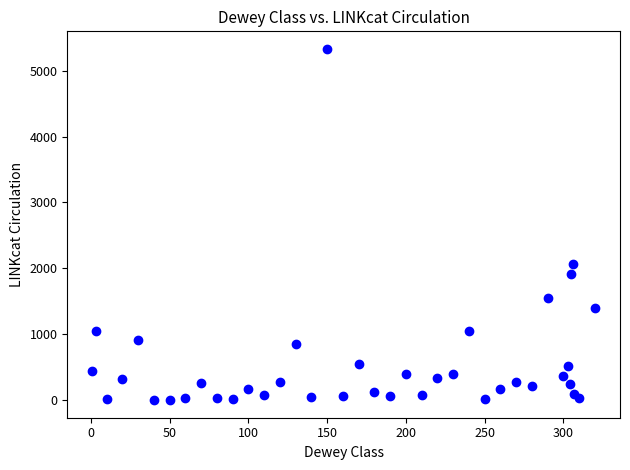

What Y value in the scatter plot is closest to 2665?

2063